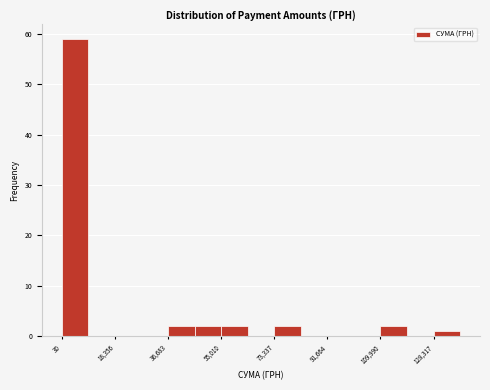

Which range on the x-axis has the tallest bar?

0 to 10000